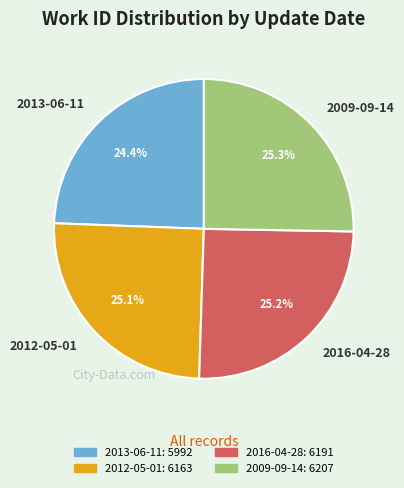

To the nearest percent, what is the combined percentage of 2009-09-14 and 2016-04-28?

50%